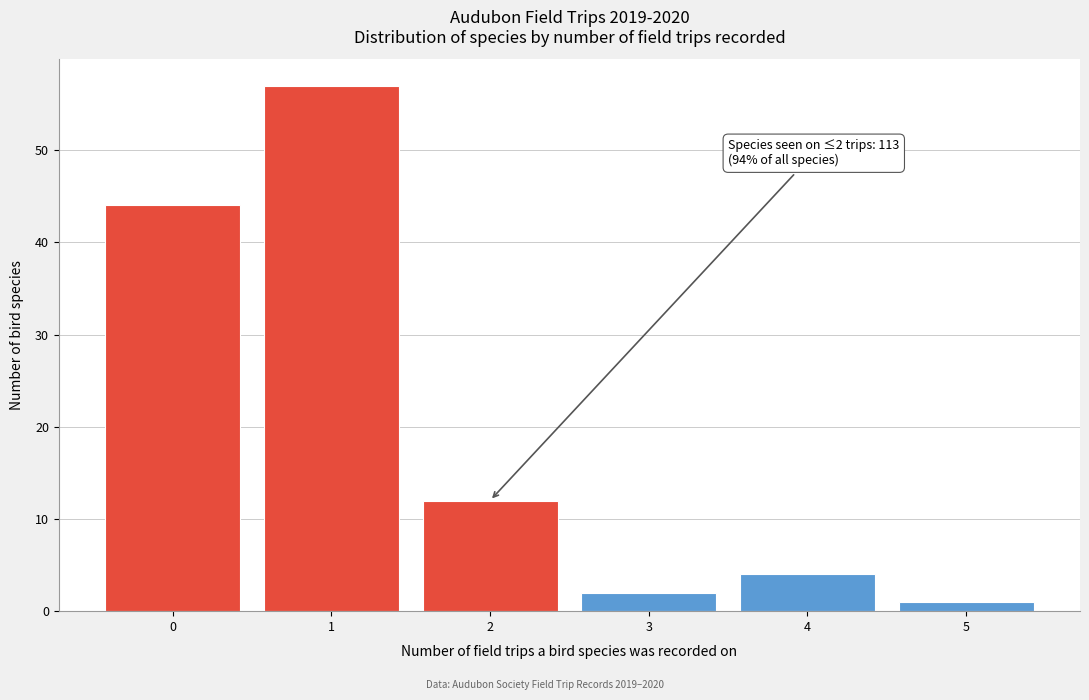

Reading left to right, what are all the values shown in this chart?

0=44	1=57	2=12	3=2	4=4	5=1